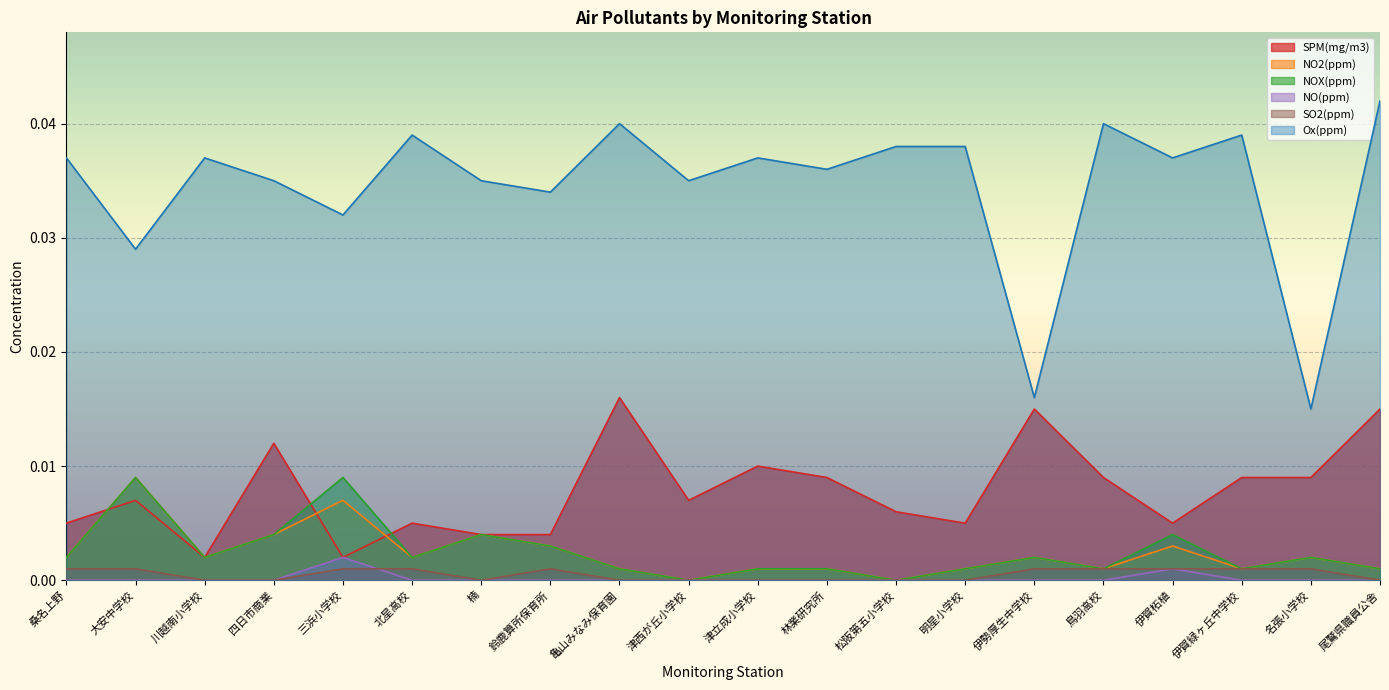

List the labels in order of Ox(ppm) value, smallest first.

名張小学校, 伊勢厚生中学校, 大安中学校, 三浜小学校, 鈴鹿算所保育所, 四日市商業, 楠, 津西が丘小学校, 林業研究所, 桑名上野, 川越南小学校, 津立成小学校, 伊賀柘植, 松阪第五小学校, 明星小学校, 北星高校, 伊賀緑ヶ丘中学校, 亀山みなみ保育園, 鳥羽高校, 尾鷲県職員公舎